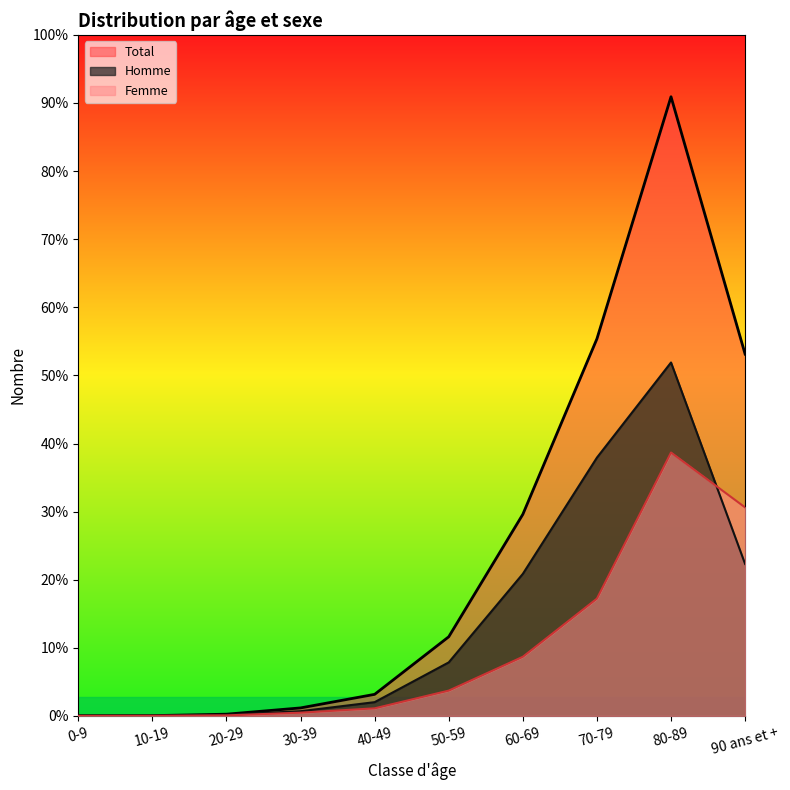

Which label corresponds to the largest value in the chart?

80-89